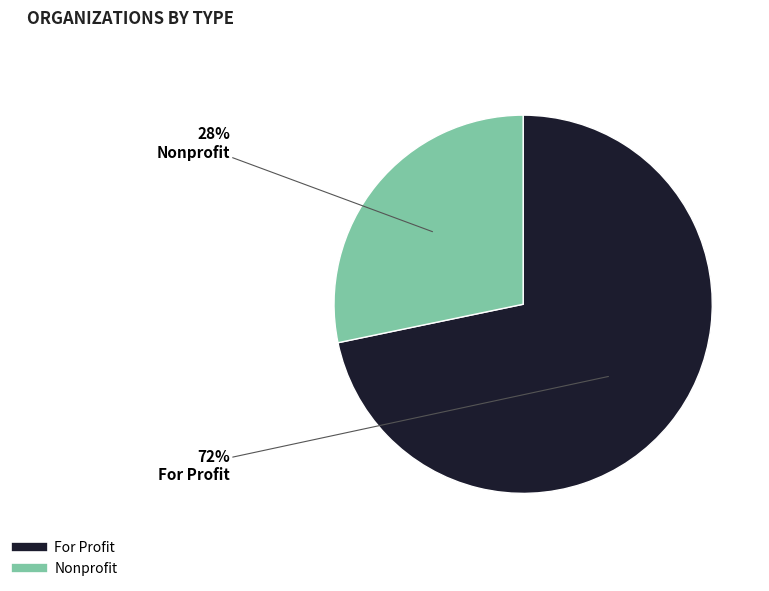

Approximately how many times larger is the value at Nonprofit compared to For Profit?

0.4